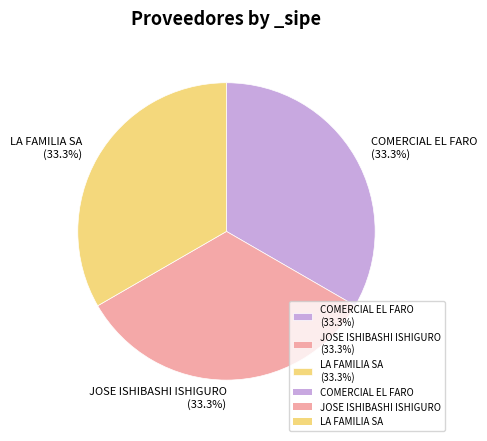

Is there a majority slice in this chart?

No